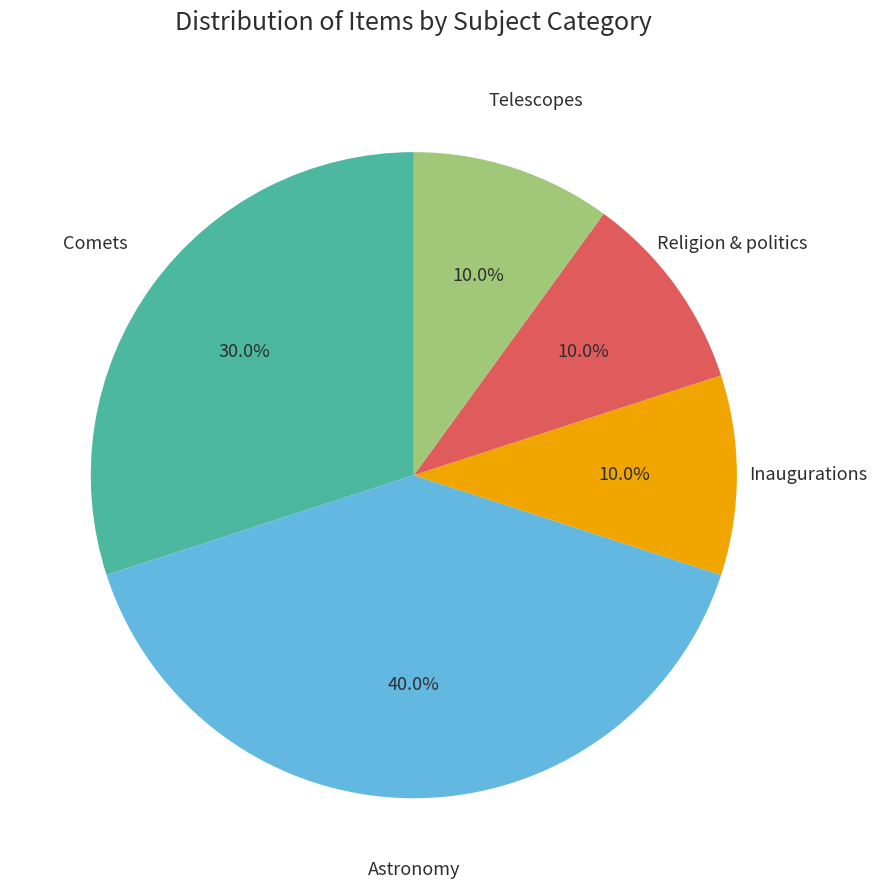

The Inaugurations slice represents 4% of the pie. True or false?

False